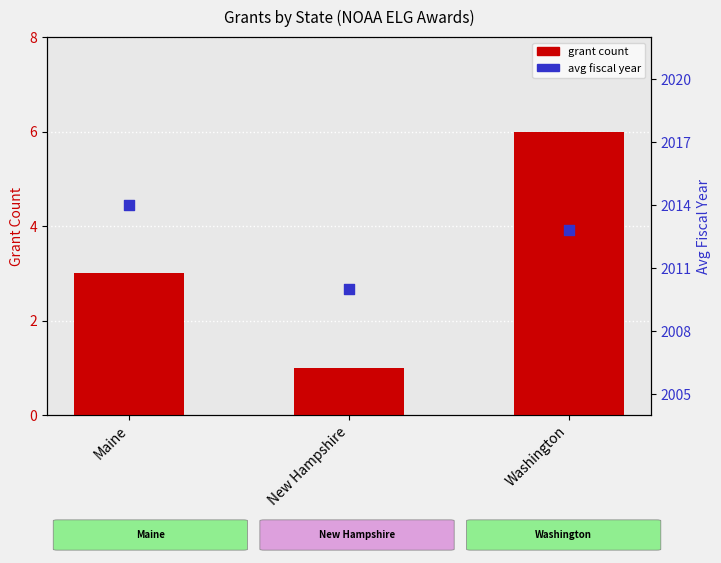

Which series has the largest total across all categories?

avg fiscal year